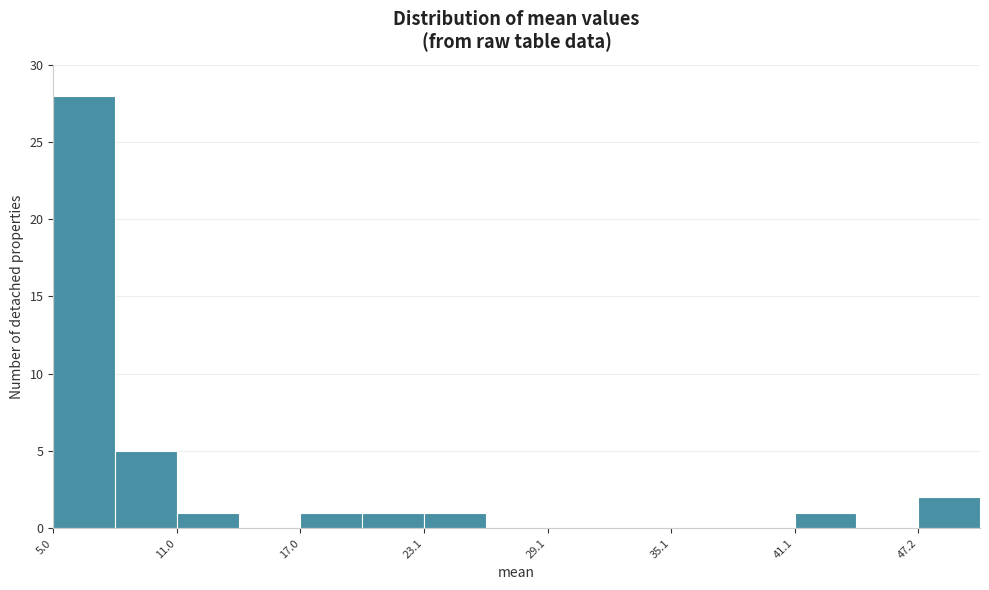

Around what value on the x-axis is the tallest bar? Give the approximate position of its centre, as read against the axis.

6